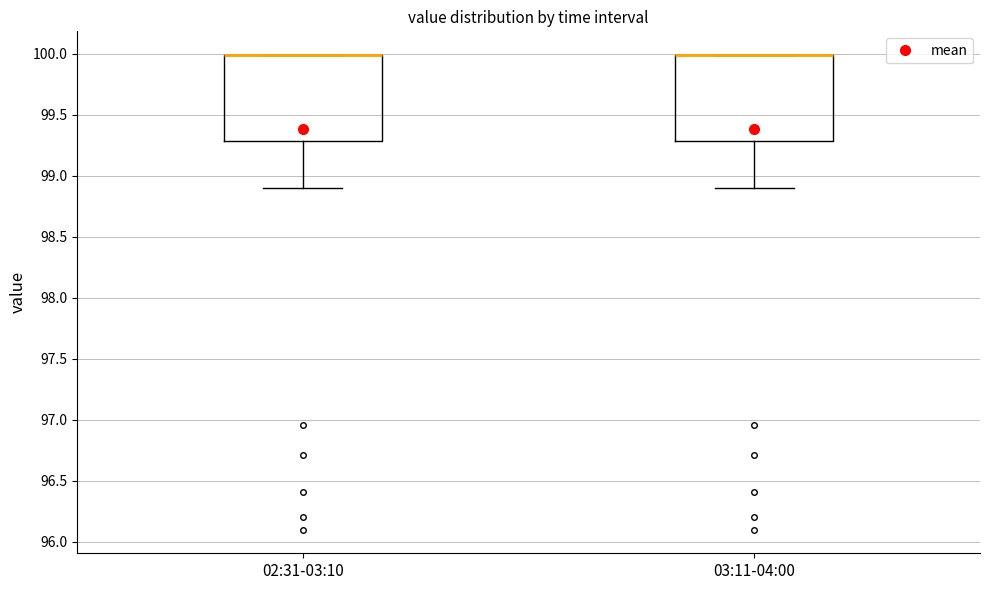

Reading left to right, read every box against the y-axis: the position of its median line, the range the box covers, and the ends of its whiskers. The values are not printed on the chart, so give them approximately, as read against the axis.

02:31-03:10: median 100.0 (drawn on the box's upper edge), box 99.3 to 100.0, whiskers 98.9 to 100.0
03:11-04:00: median 100.0 (drawn on the box's upper edge), box 99.3 to 100.0, whiskers 98.9 to 100.0